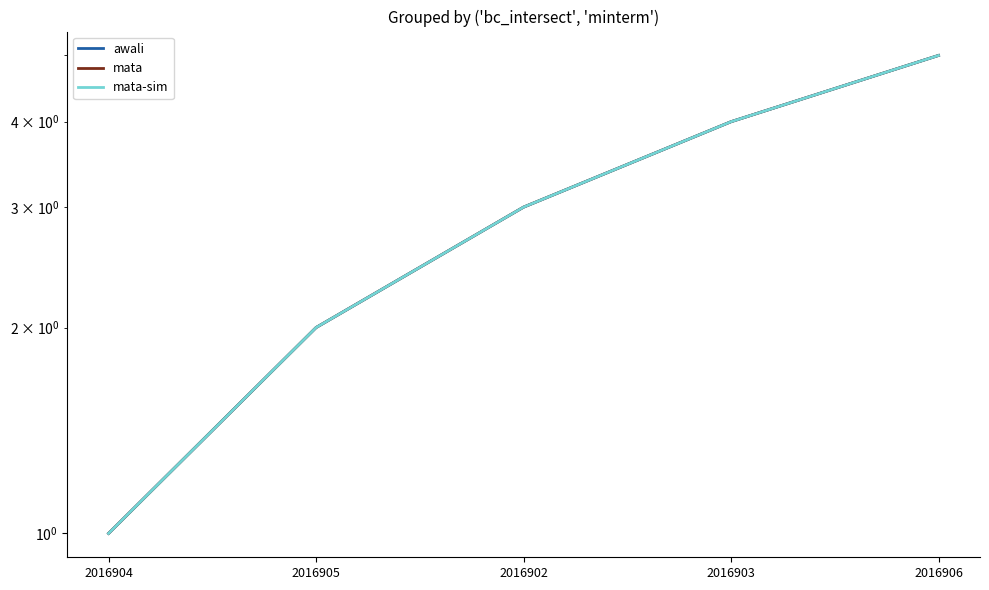

How many series are shown in this chart?

3